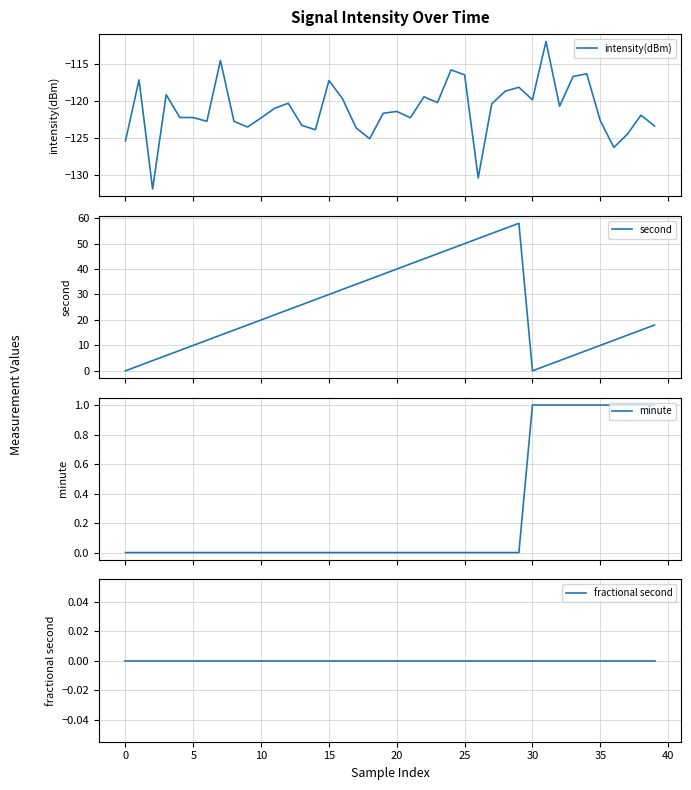

What is the highest value of the second series?

58